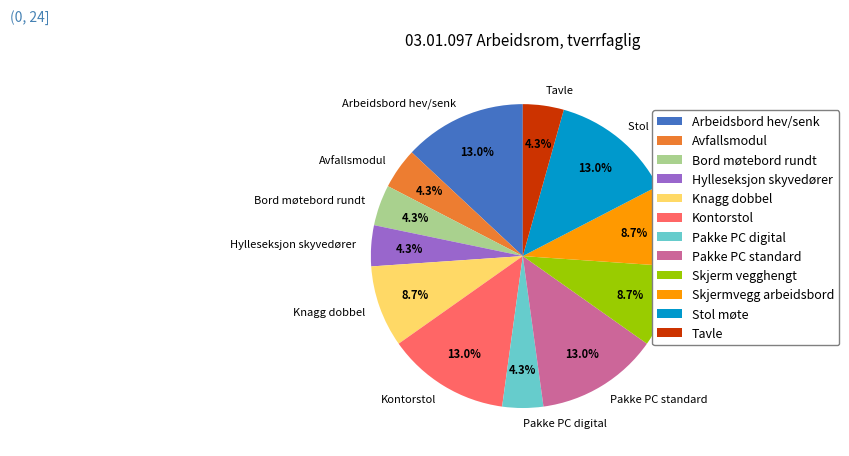

Do Tavle and Avfallsmodul together represent more than half of the pie?

No